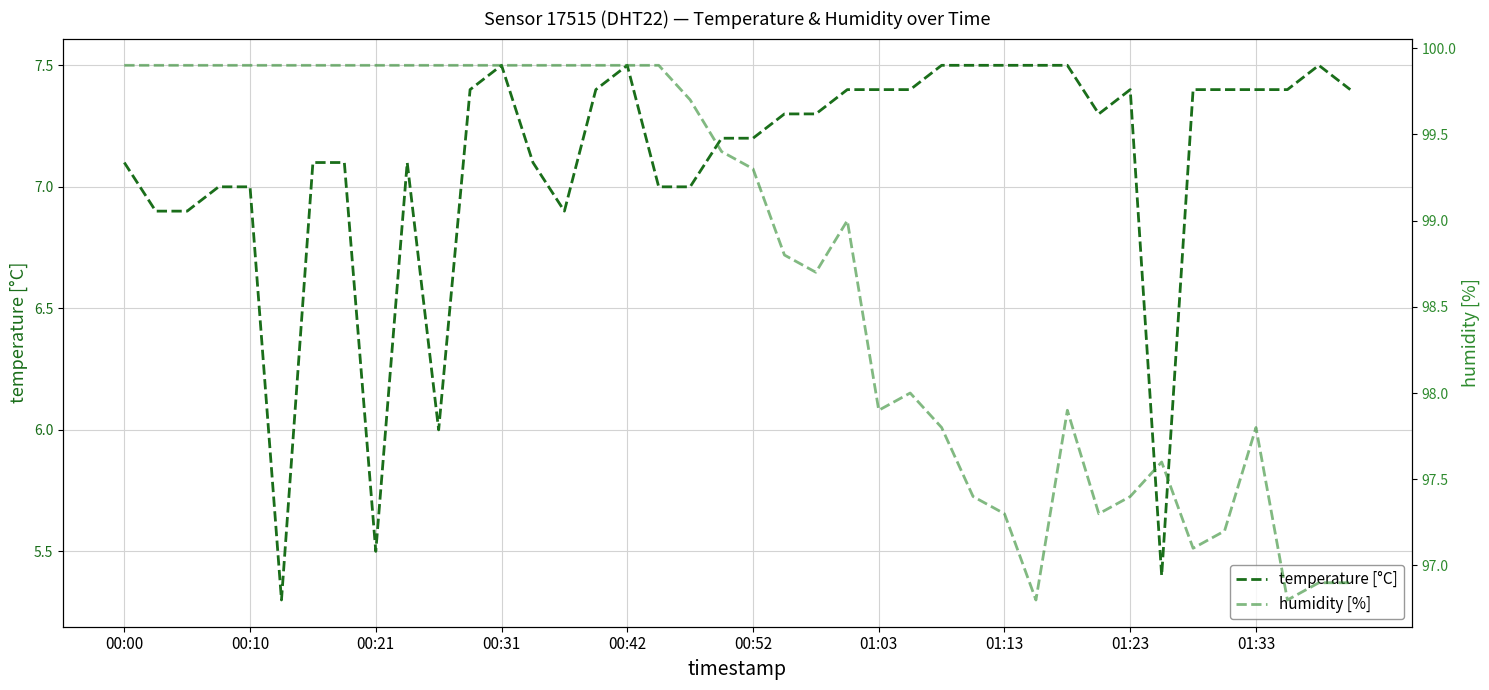

What is the difference between the second highest and second lowest values in the temperature [°C] series?

2.1